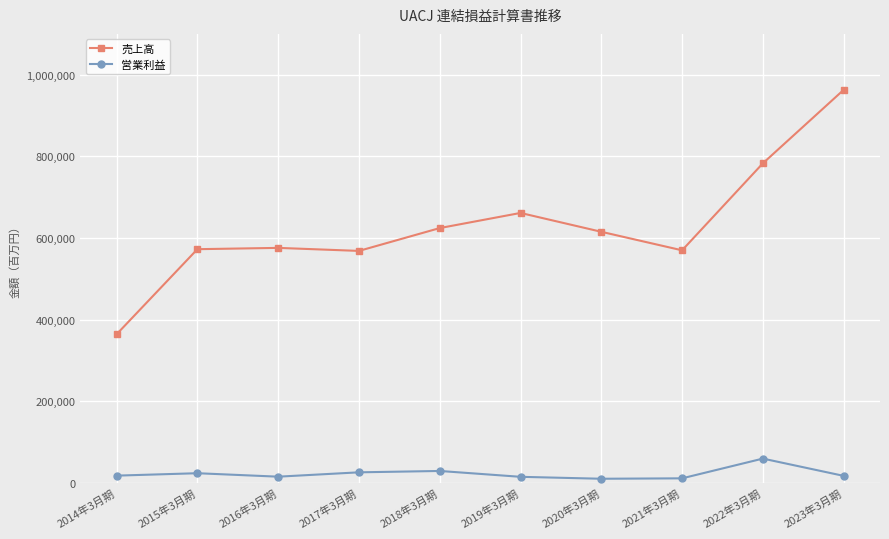

Between 2016年3月期 and 2022年3月期, which series saw the biggest shift?

売上高